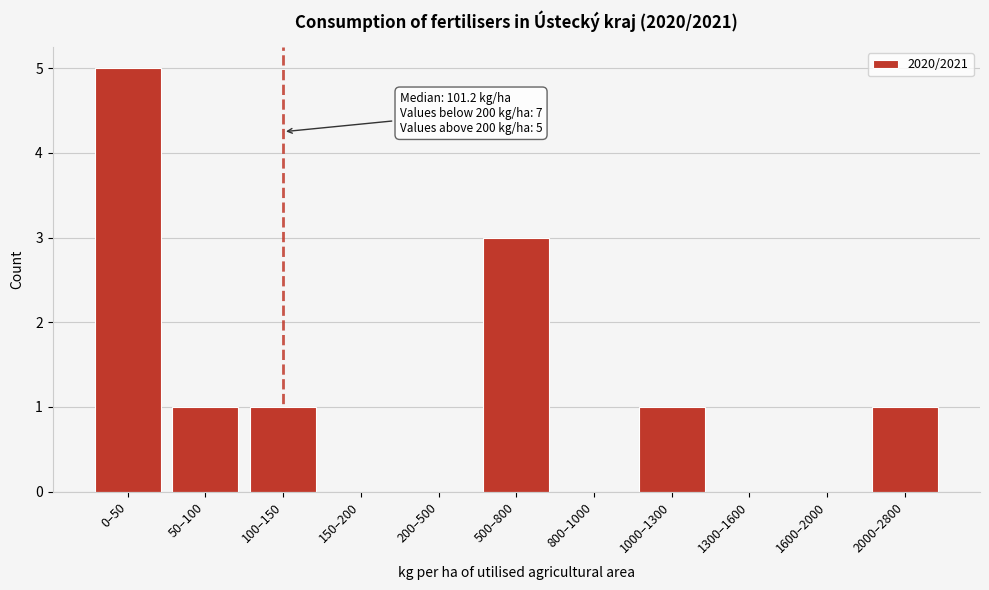

Reading left to right, transcribe all the data shown in this chart.

0–50=5	50–100=1	100–150=1	150–200=0	200–500=0	500–800=3	800–1000=0	1000–1300=1	1300–1600=0	1600–2000=0	2000–2800=1